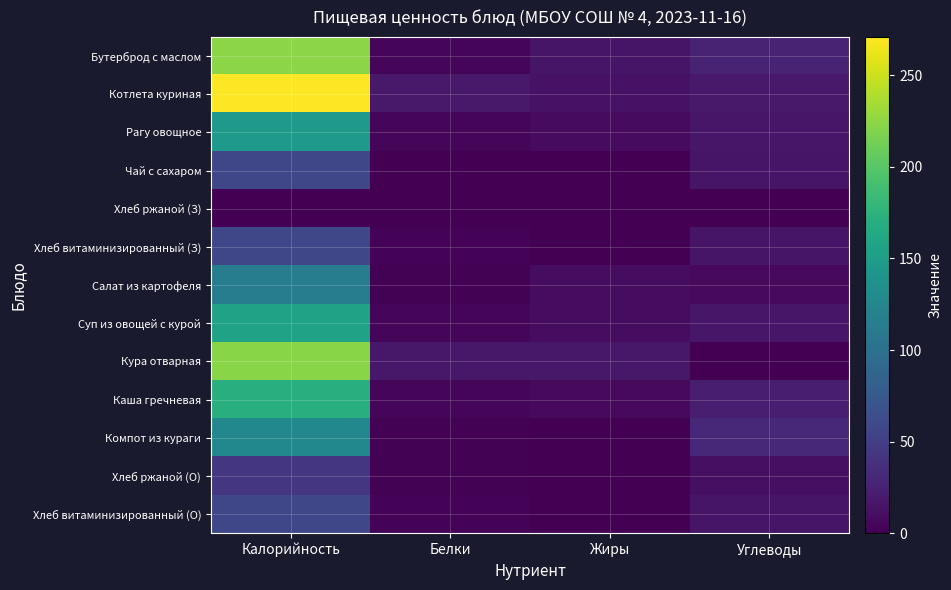

Which series has the largest total across all categories?

Котлета куриная